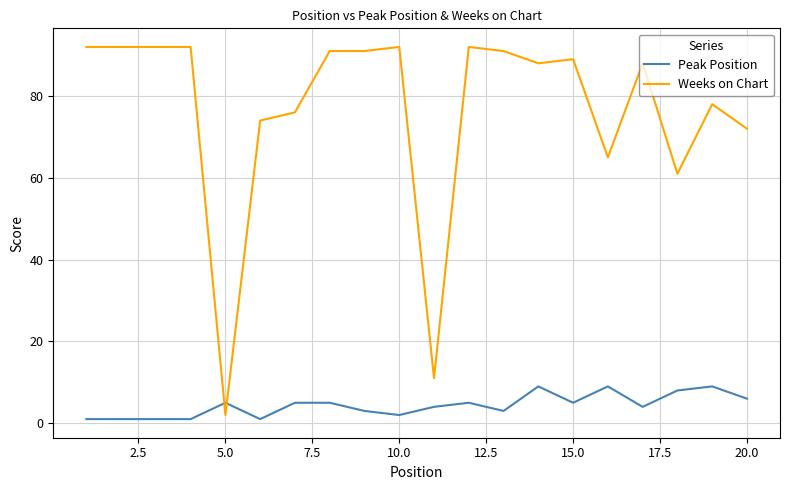

What is the highest value of the Weeks on Chart series?

92